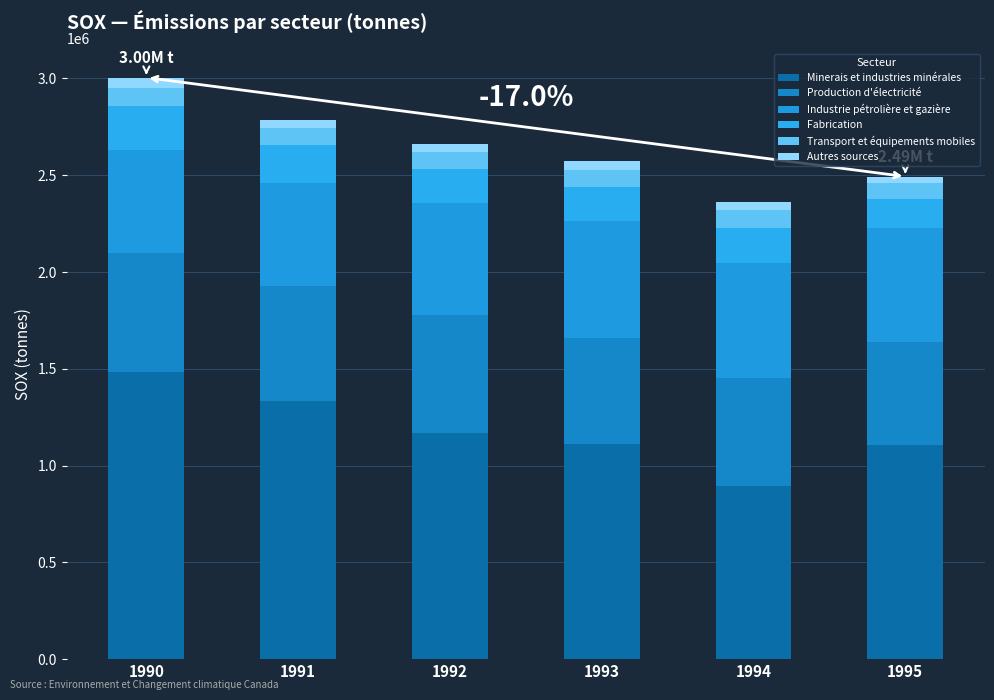

Are the bars grouped side by side (vs. stacked)?

No